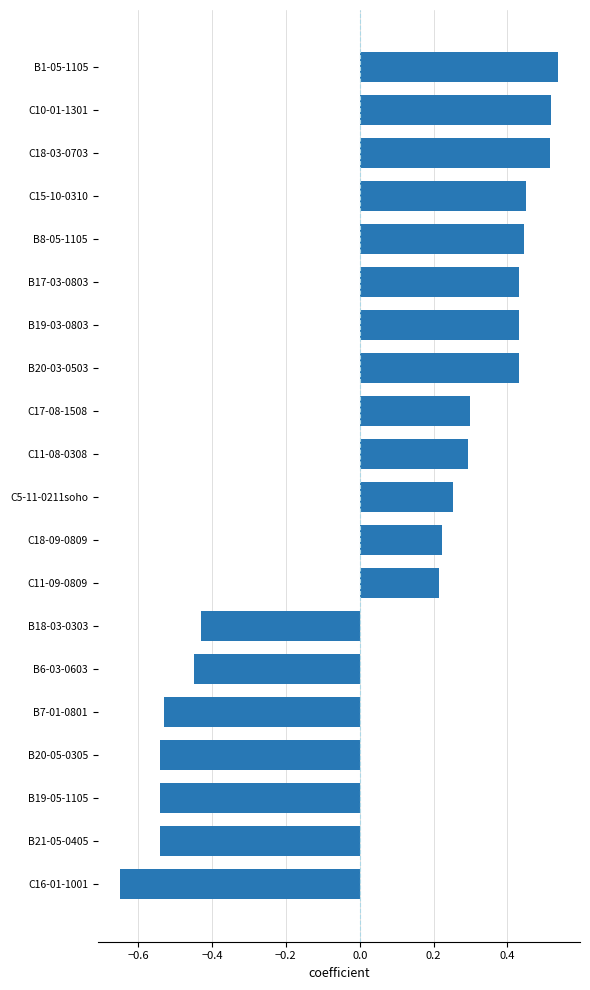

How many data points are above 0?

13